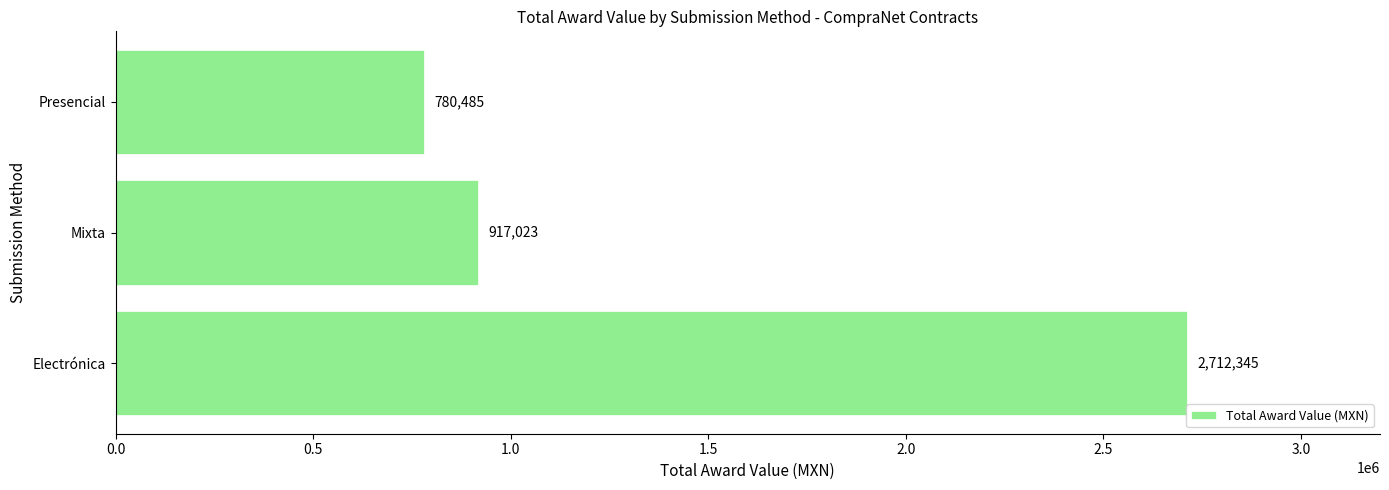

Which label corresponds to the largest value in the chart?

Electrónica